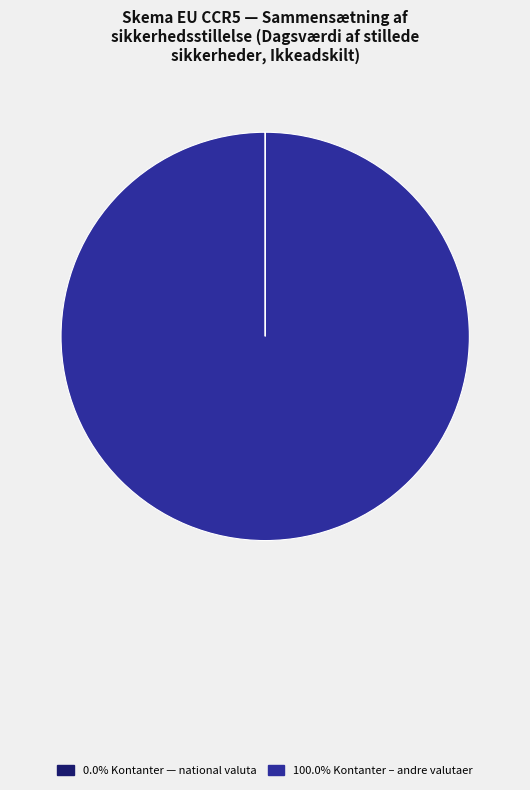

Is there any slice that represents more than half of the pie?

Yes